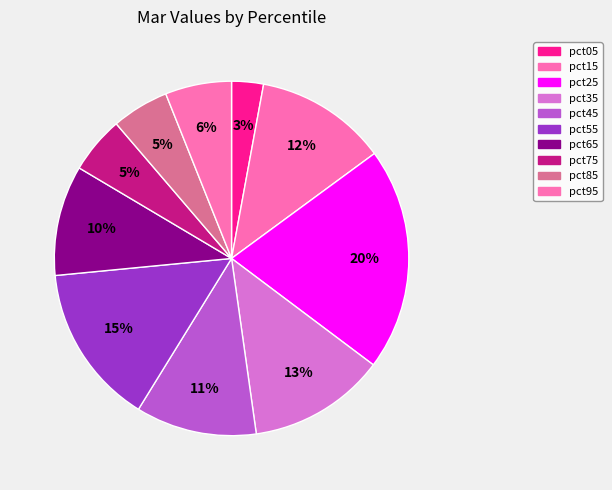

How many slices are in this pie chart?

10